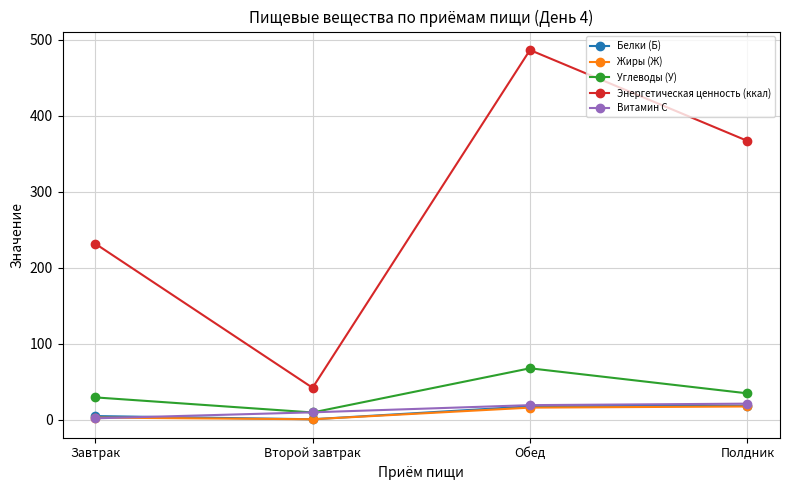

Which label corresponds to the largest value in the chart?

Обед